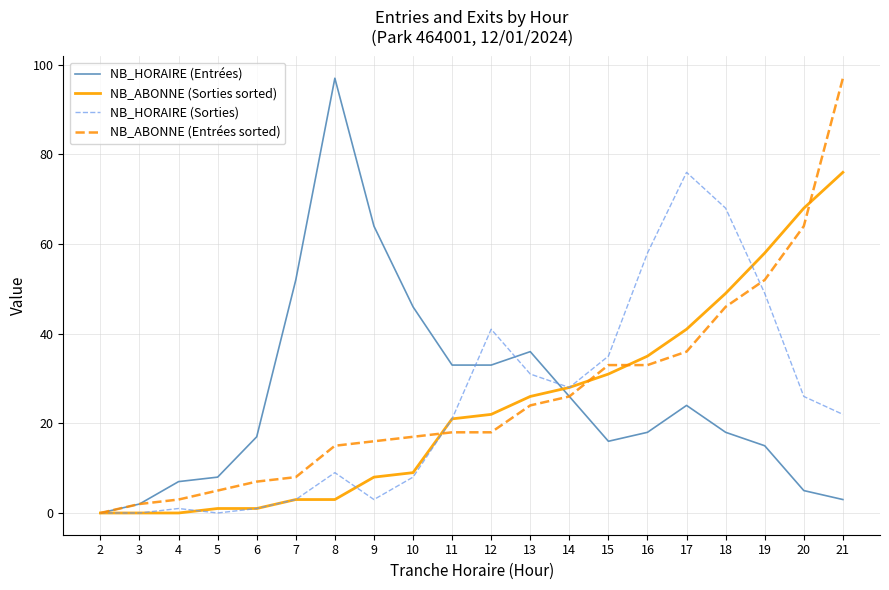

True or false: NB_ABONNE (Entrées sorted) has a value of 18 at 14.

False